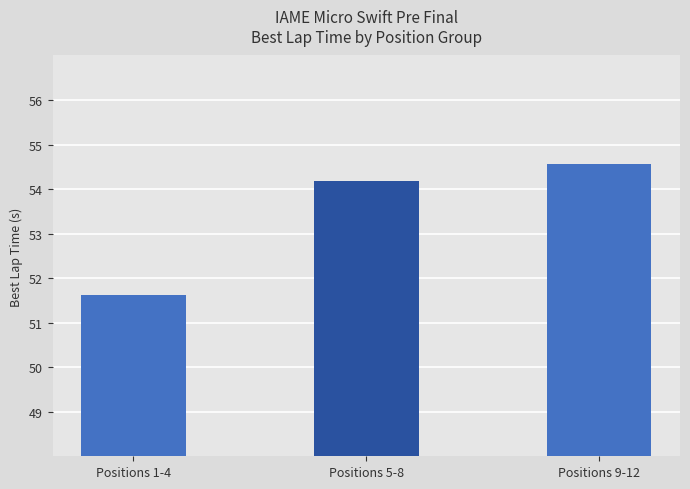

How many bars are there in total?

3